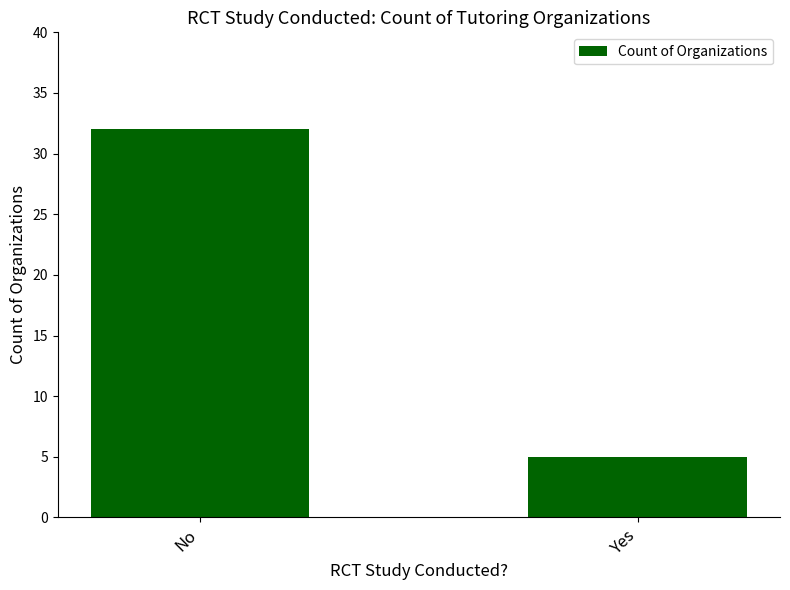

Is it true that the value at Yes is 5?

True